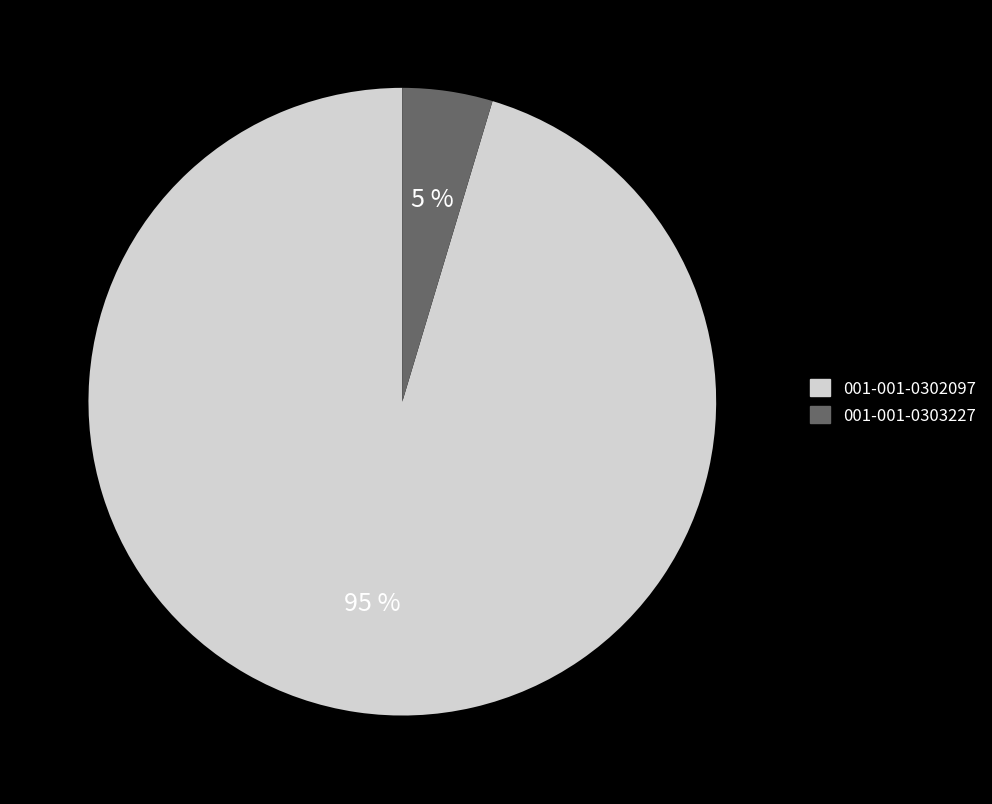

Combined, do 001-001-0303227 and 001-001-0302097 account for over 50%?

Yes